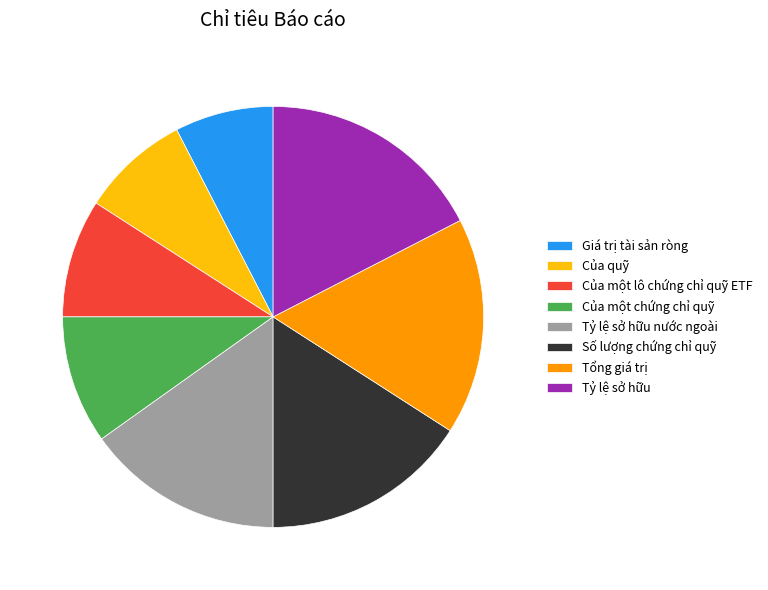

Rank the categories by value from lowest to highest.

Giá trị tài sản ròng, Của quỹ, Của một lô chứng chỉ quỹ ETF, Của một chứng chỉ quỹ, Tỷ lệ sở hữu nước ngoài, Số lượng chứng chỉ quỹ, Tổng giá trị, Tỷ lệ sở hữu